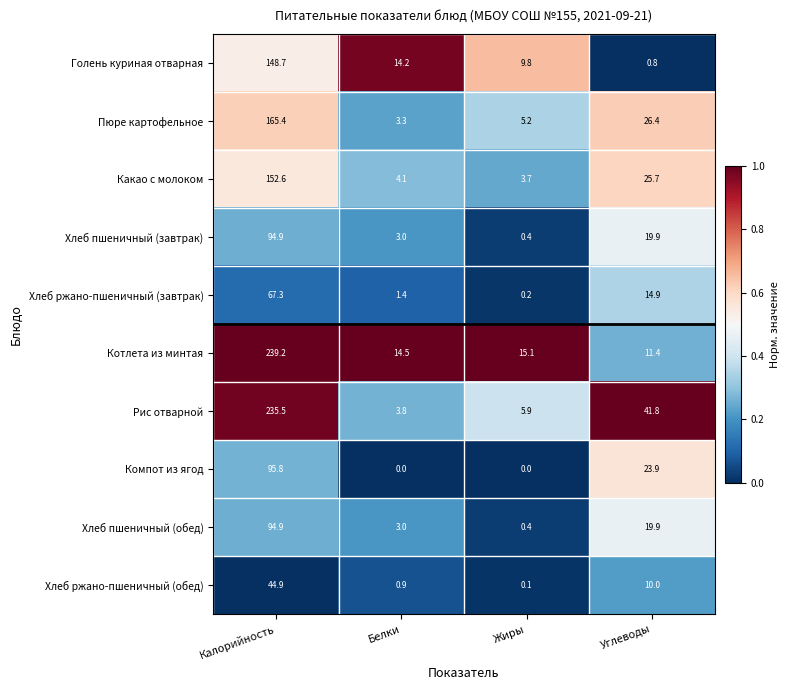

The Голень куриная отварная series shows 14.2 at Белки. True or false?

True